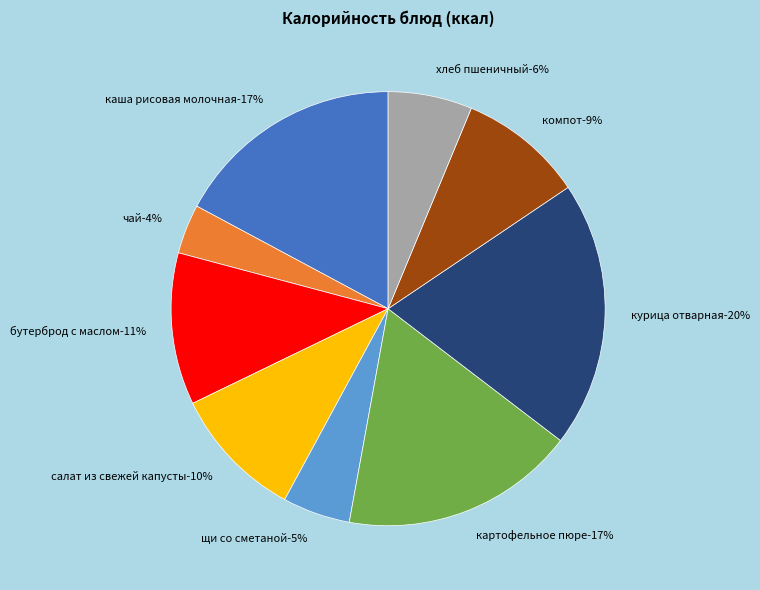

What percentage do курица отварная and каша рисовая молочная together represent?

37.0%